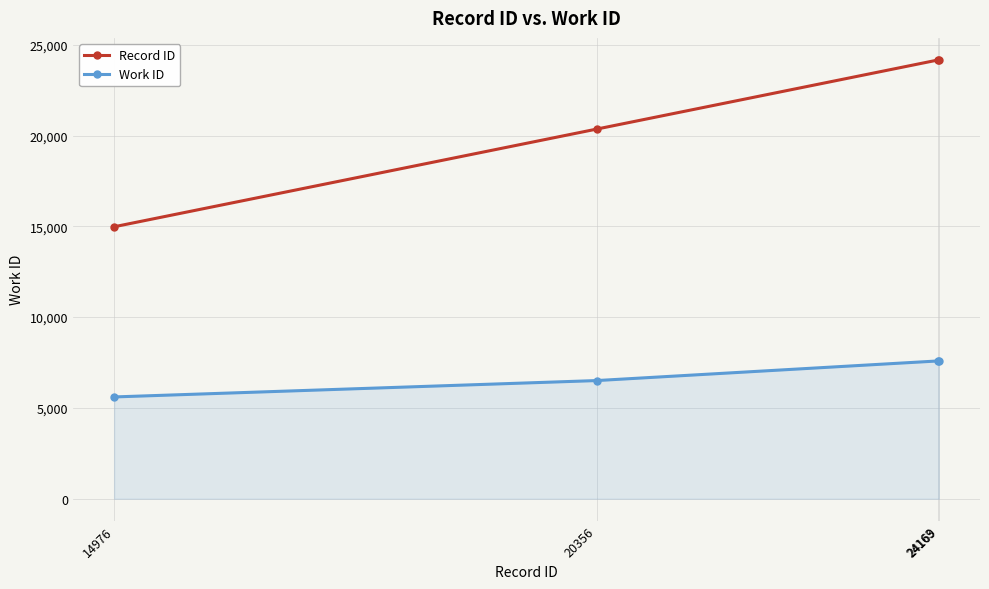

What are all the series names shown in the legend?

Record ID, Work ID